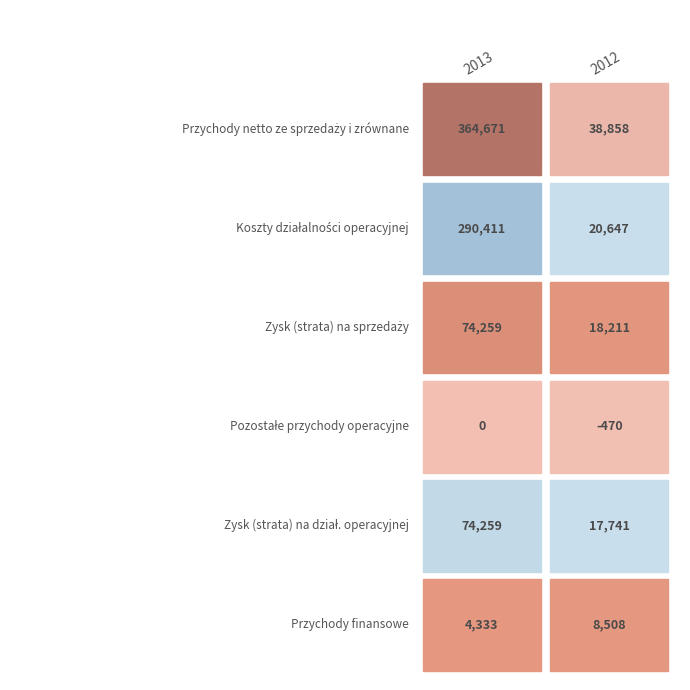

Which series has the largest range (max minus min)?

Przychody netto ze sprzedaży i zrównane